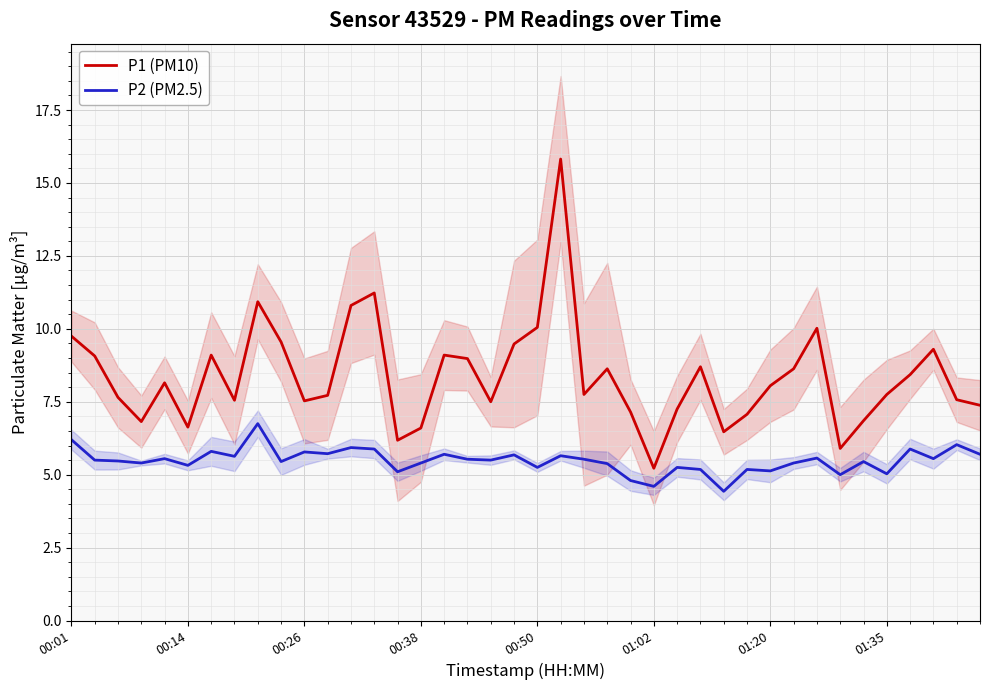

What is the sum of the P2 (PM2.5) values at 8 and 23?

12.1